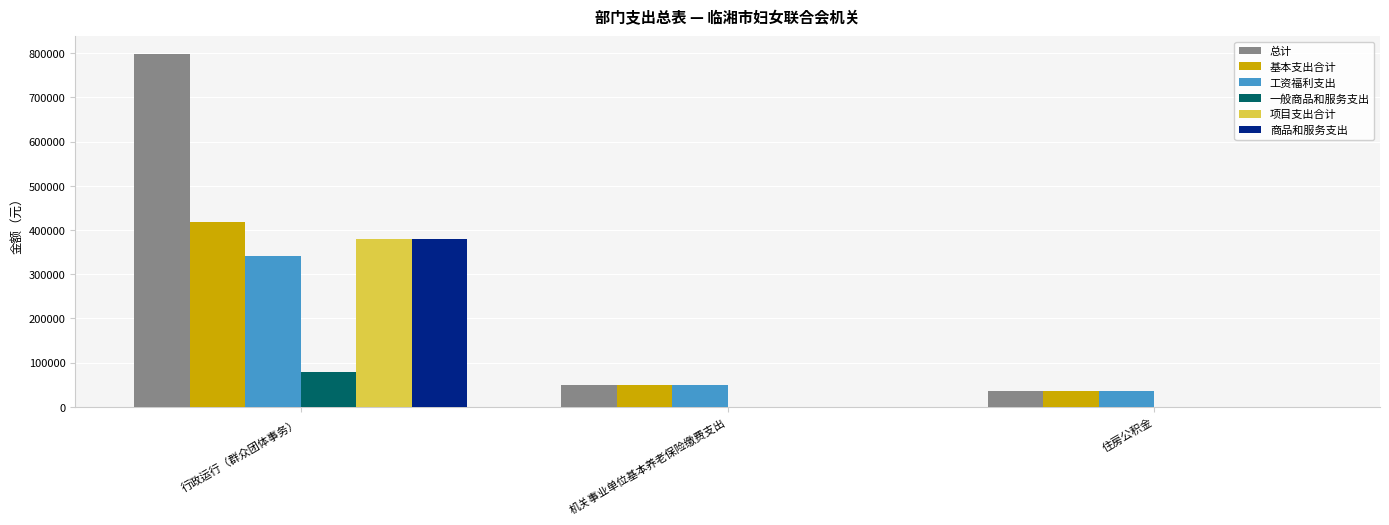

Are the bars horizontal?

No